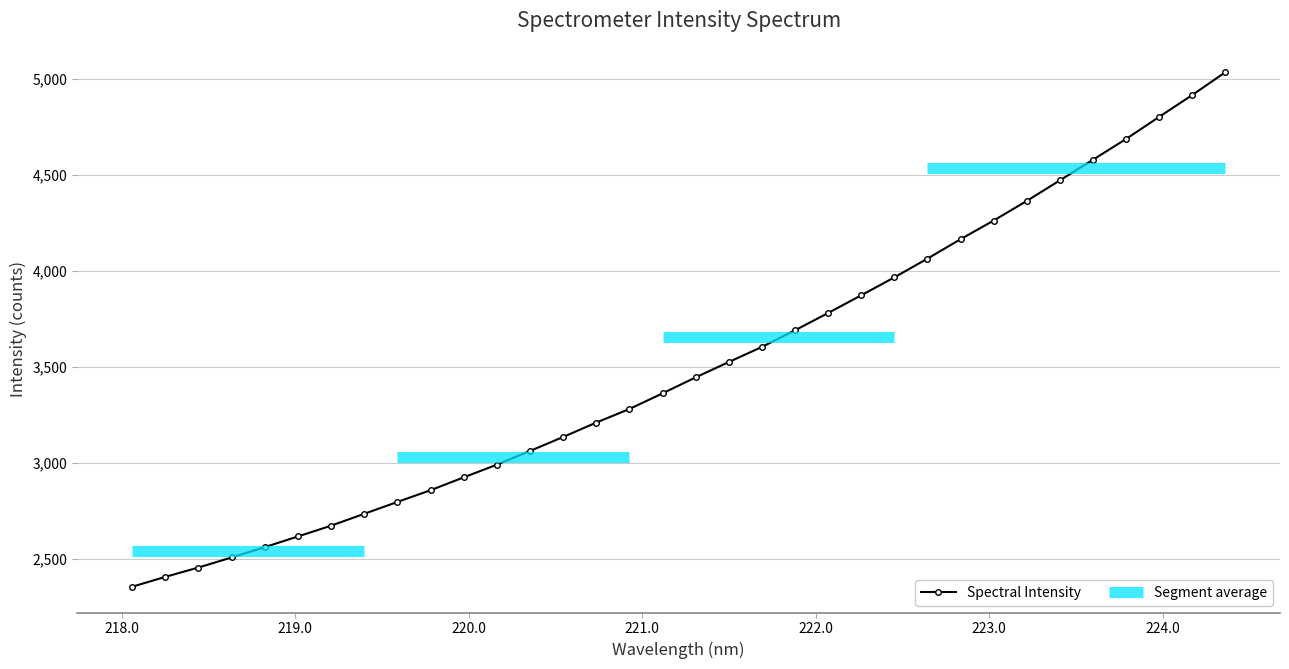

What is the value of the Spectral Intensity point at the 1st from the left?

2356.9